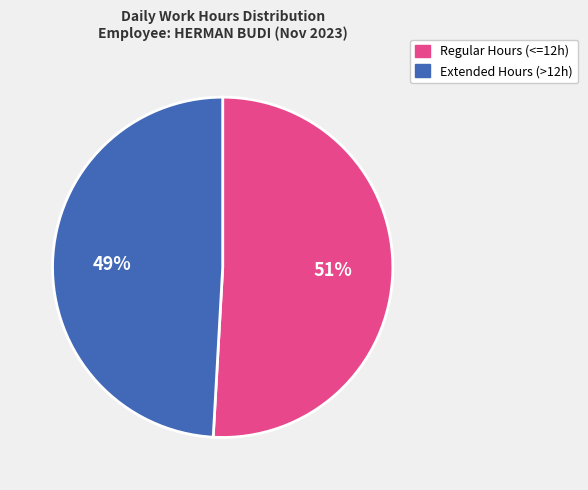

To the nearest percent, what is the difference between the largest and smallest slice percentages?

2%